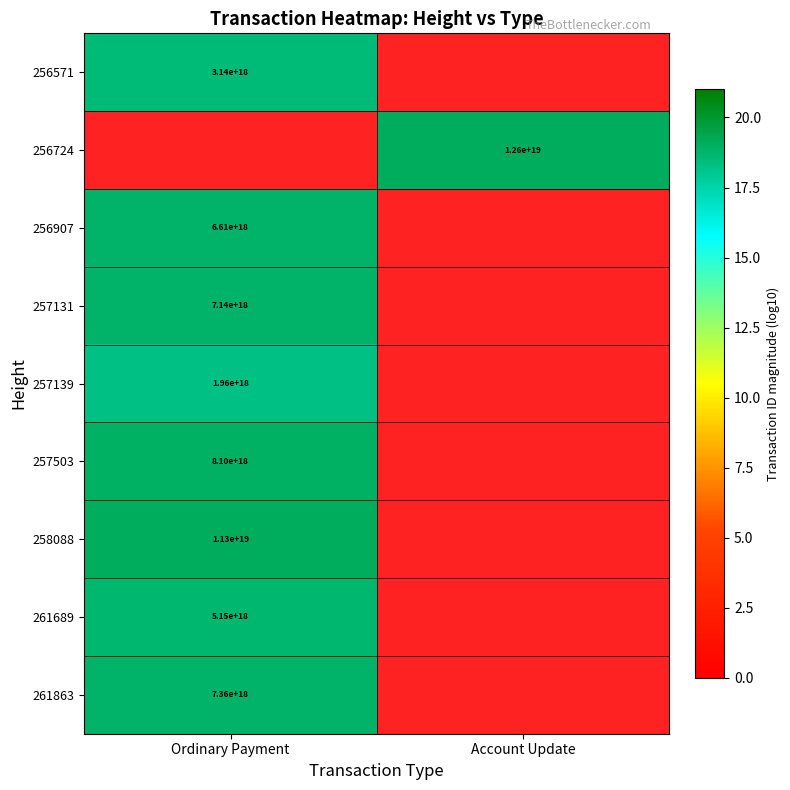

Which has a higher value, Ordinary Payment or Account Update?

Account Update